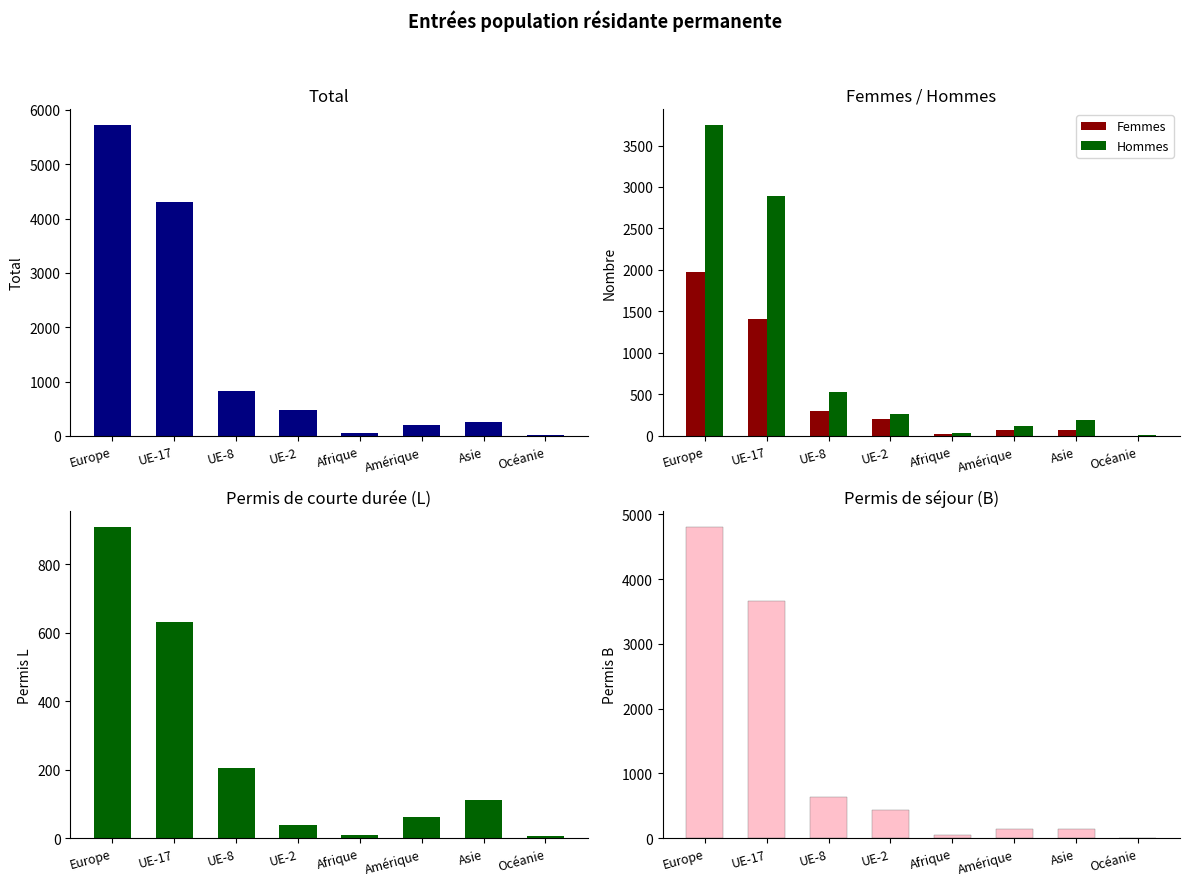

What is the label of the 8th bar from the right?

Europe